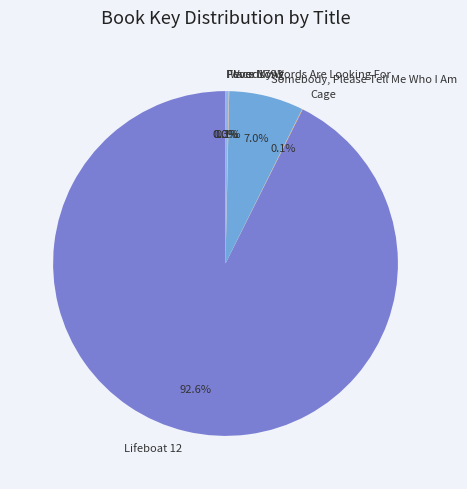

What portion of the pie excludes Fever 1793?

99.7%